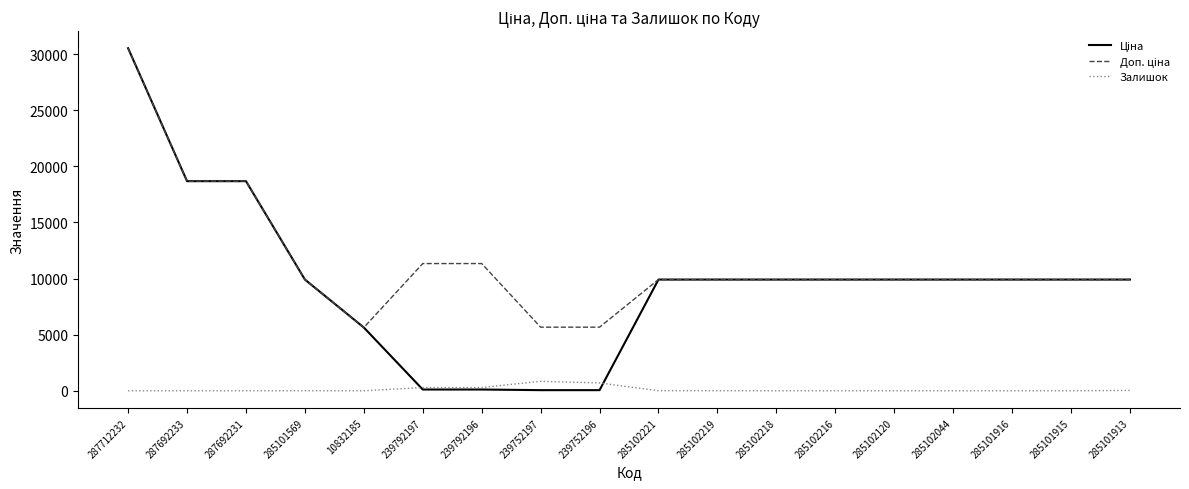

What is the difference between the highest and lowest values at 287692231?

18671.5